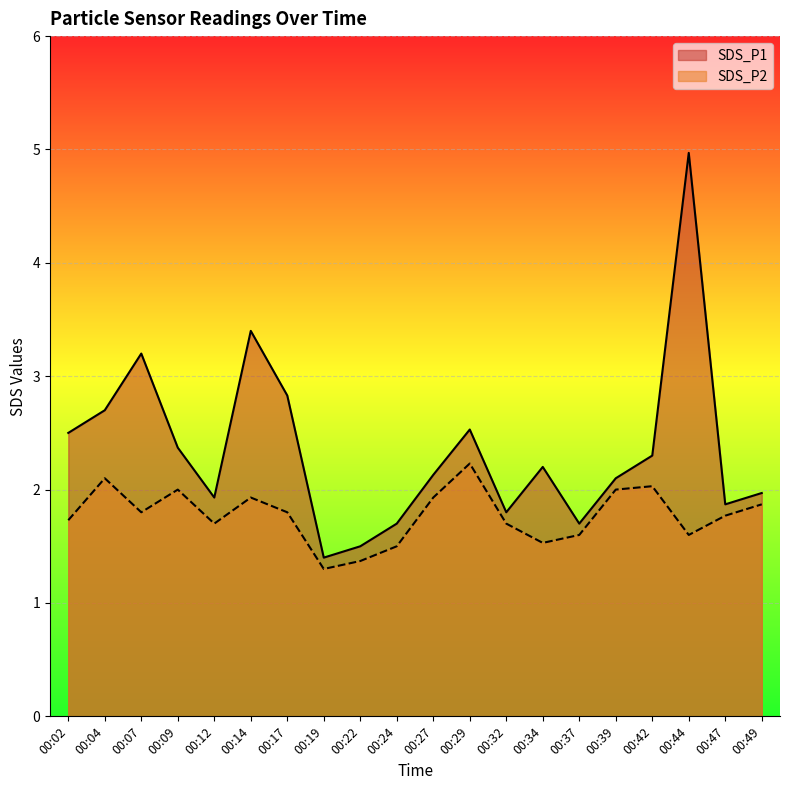

At how many categories does at least one series exceed 4?

1